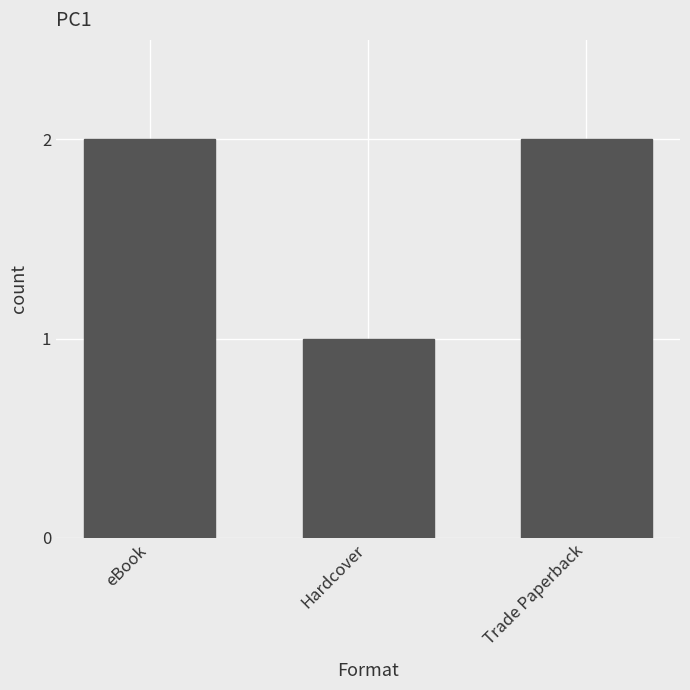

What is the ratio of the value at Hardcover to the value at Trade Paperback?

0.5